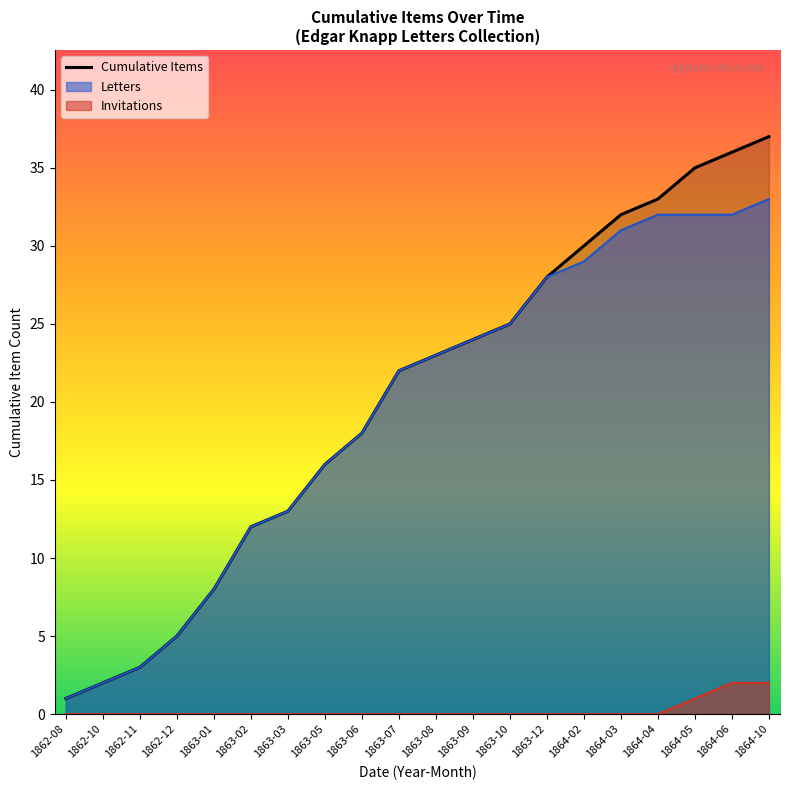

What is the label of the 17th point from the right?

1862-12